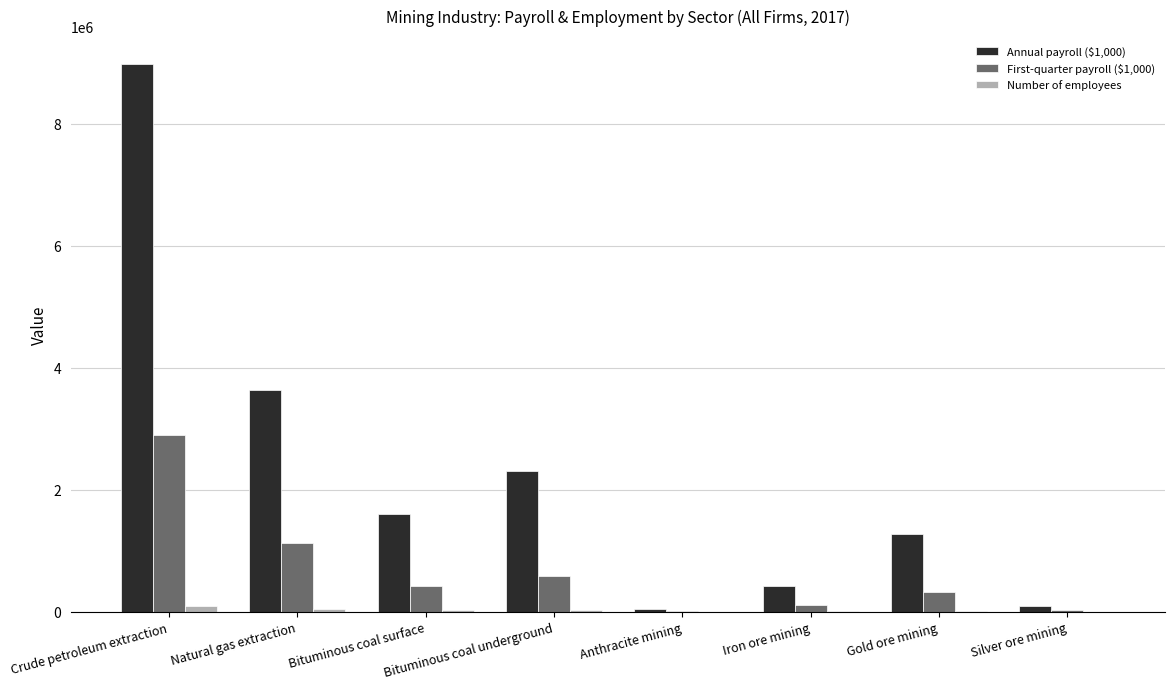

At which label does First-quarter payroll ($1,000) reach its peak?

Crude petroleum extraction